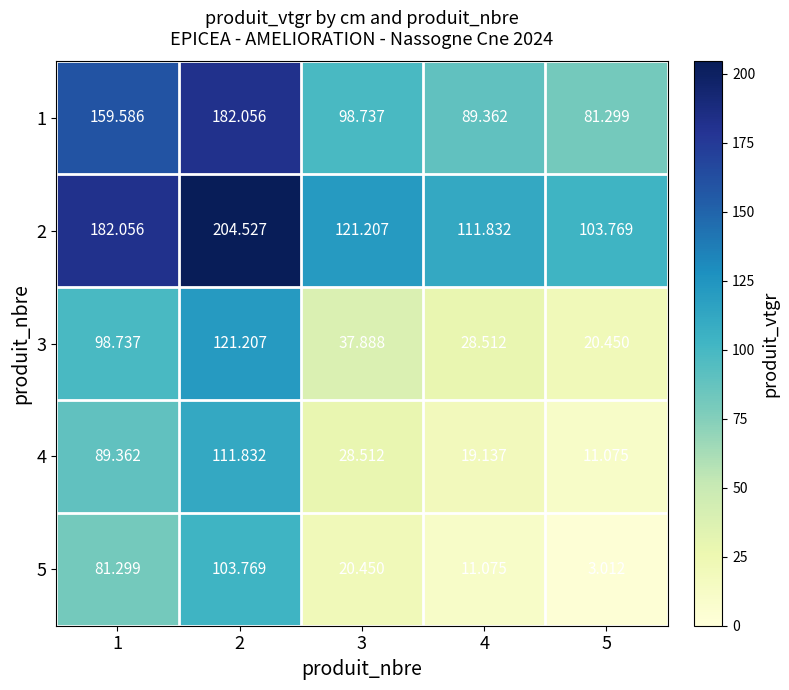

Is the value of 4 at 1 greater than the value of 2 at 2?

No